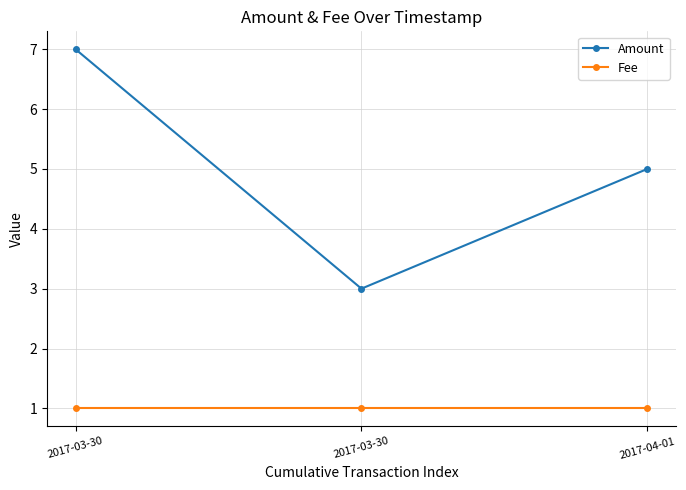

What is the smallest value displayed?

1